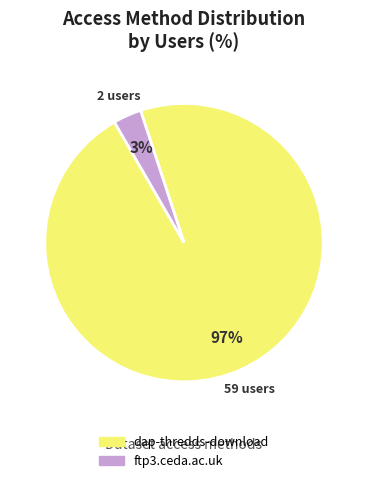

To the nearest percent, what percentage of the pie is dap-thredds-download?

97%